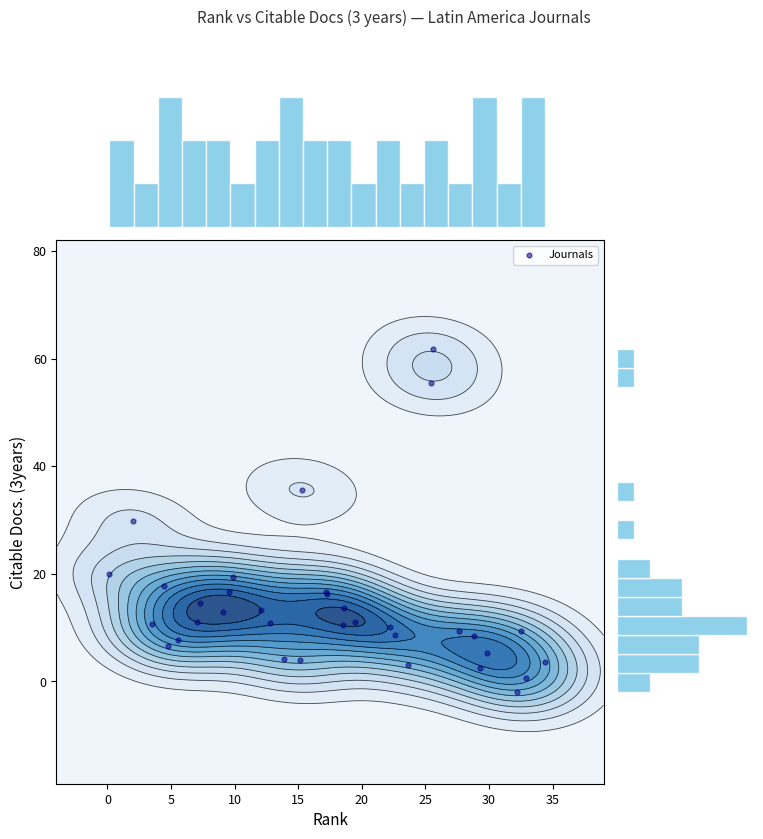

What is the maximum value shown in the chart?

61.8